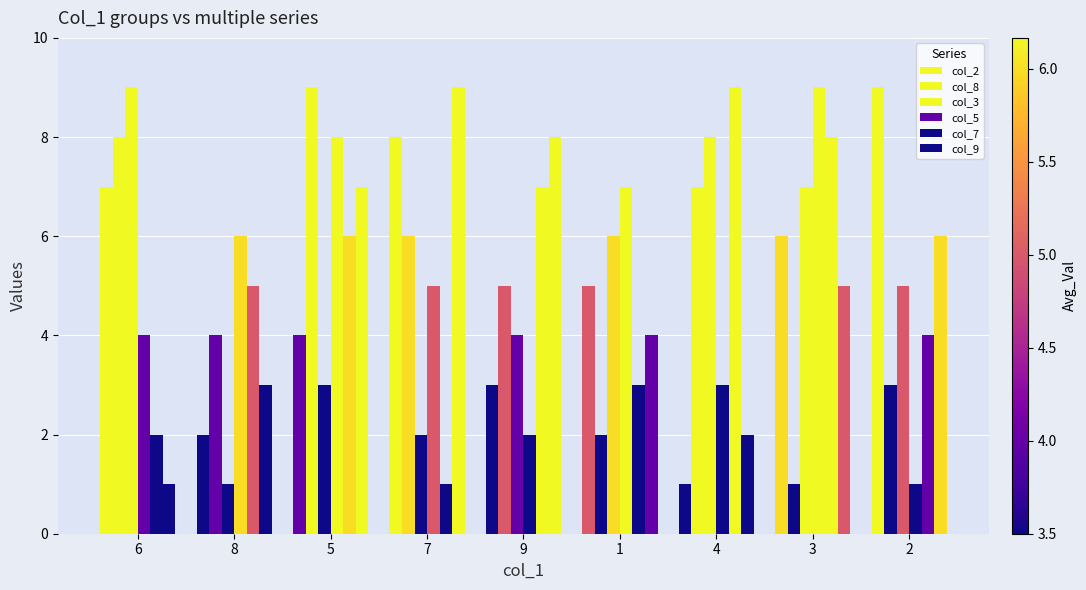

Reading left to right, transcribe all the data shown in this chart.

col_2: 6=7	8=2	5=4	7=8	9=3	1=5	4=1	3=6	2=9
col_8: 6=8	8=4	5=9	7=6	9=5	1=2	4=7	3=1	2=3
col_3: 6=9	8=1	5=3	7=2	9=4	1=6	4=8	3=7	2=5
col_5: 6=4	8=6	5=8	7=5	9=2	1=7	4=3	3=9	2=1
col_7: 6=2	8=5	5=6	7=1	9=7	1=3	4=9	3=8	2=4
col_9: 6=1	8=3	5=7	7=9	9=8	1=4	4=2	3=5	2=6